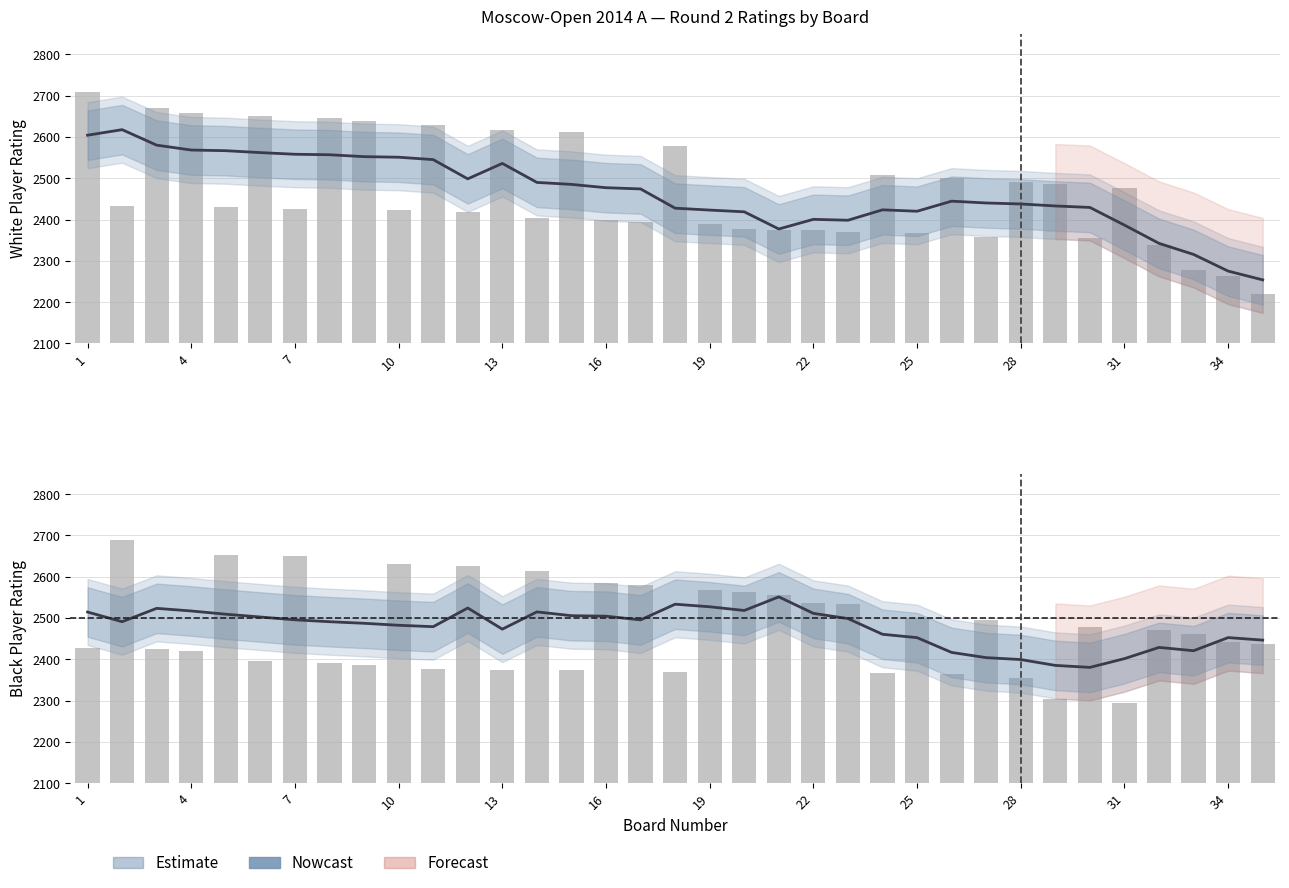

What is the maximum value for Black Rating?

2690.0